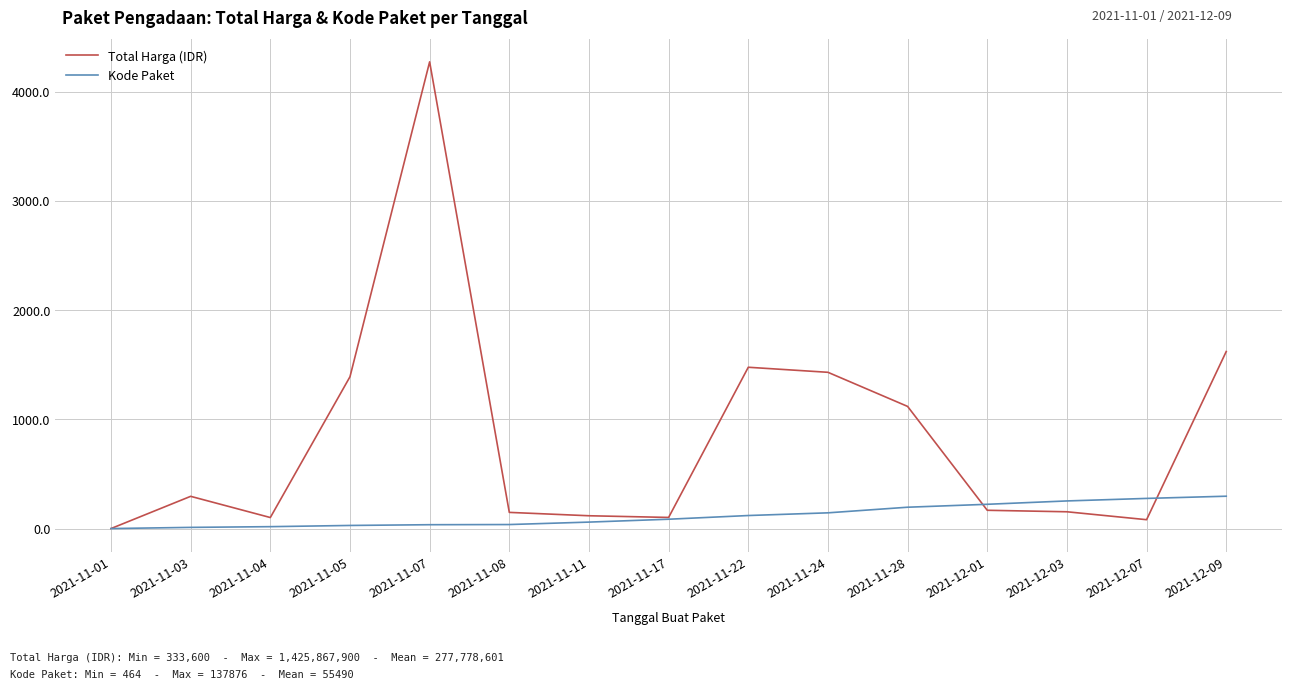

The value of Total Harga (IDR) at 2021-11-24 is 1430.7. True or false?

True